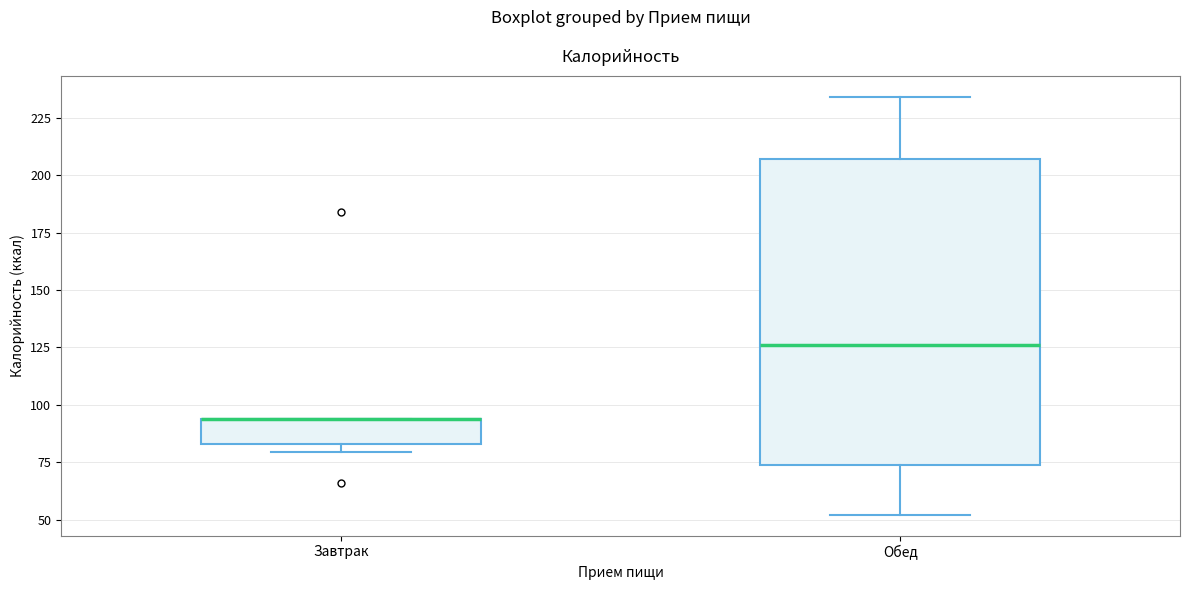

Where is the upper edge of the box for Завтрак on the y-axis? The values are not printed on the chart, so give them approximately, as read against the axis.

95